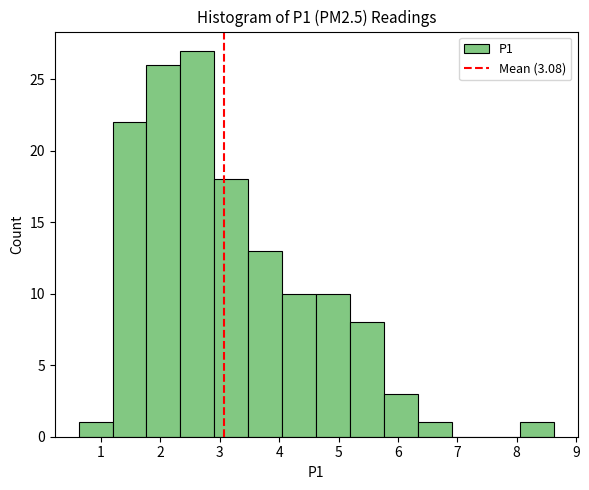

Reading left to right, transcribe this chart: for each bar, give the range it covers on the x-axis and its height. Neither the bar edges nor the heights are printed on the chart, so give them approximately, as read against the axes.

0.6 to 1.2: 1
1.2 to 1.8: 22
1.8 to 2.3: 26
2.3 to 2.9: 27
2.9 to 3.5: 18
3.5 to 4.1: 13
4.1 to 4.6: 10
4.6 to 5.2: 10
5.2 to 5.8: 8
5.8 to 6.3: 3
6.3 to 6.9: 1
6.9 to 7.5: 0
7.5 to 8.1: 0
8.1 to 8.6: 1